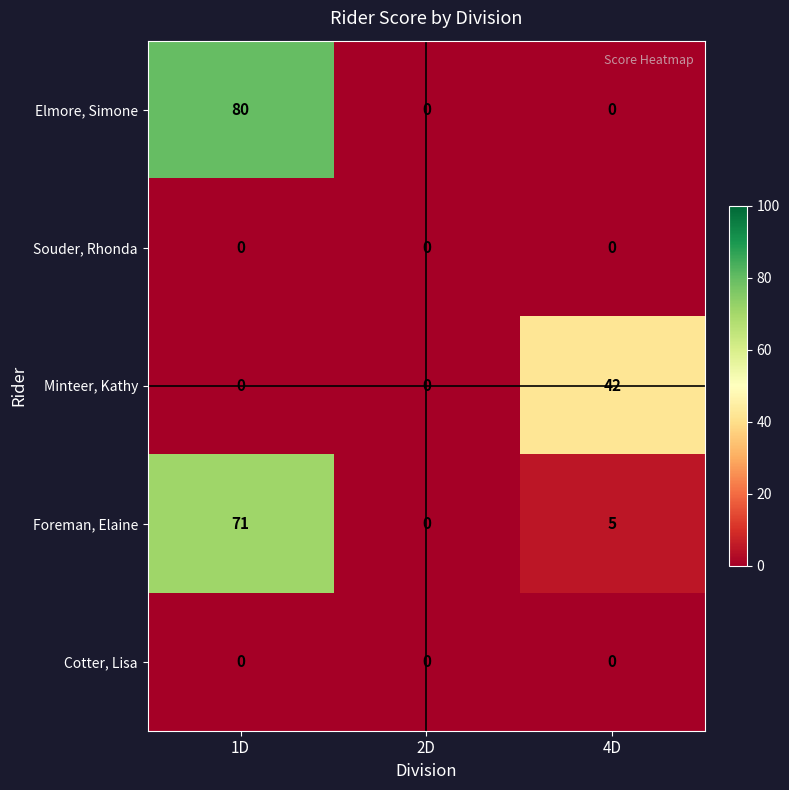

Reading left to right, list all the values displayed in this chart.

Elmore, Simone: 1D=80	2D=0	4D=0
Souder, Rhonda: 1D=0	2D=0	4D=0
Minteer, Kathy: 1D=0	2D=0	4D=42
Foreman, Elaine: 1D=71	2D=0	4D=5
Cotter, Lisa: 1D=0	2D=0	4D=0